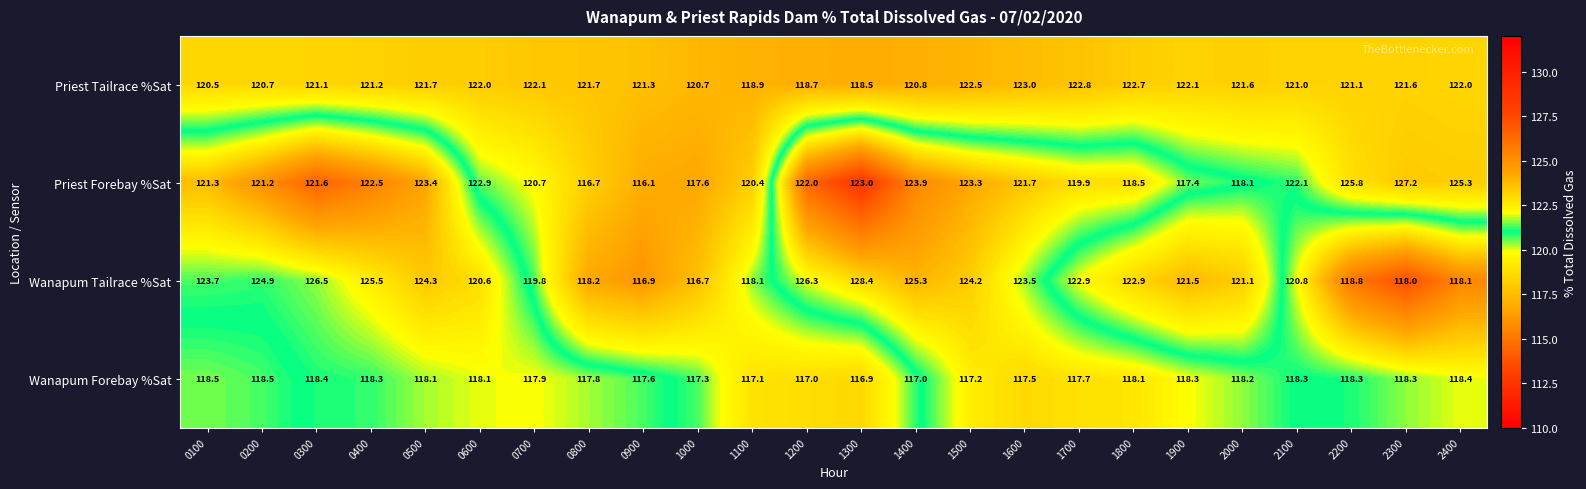

The value of Wanapum Tailrace %Sat at 2400 is 118.1. True or false?

True